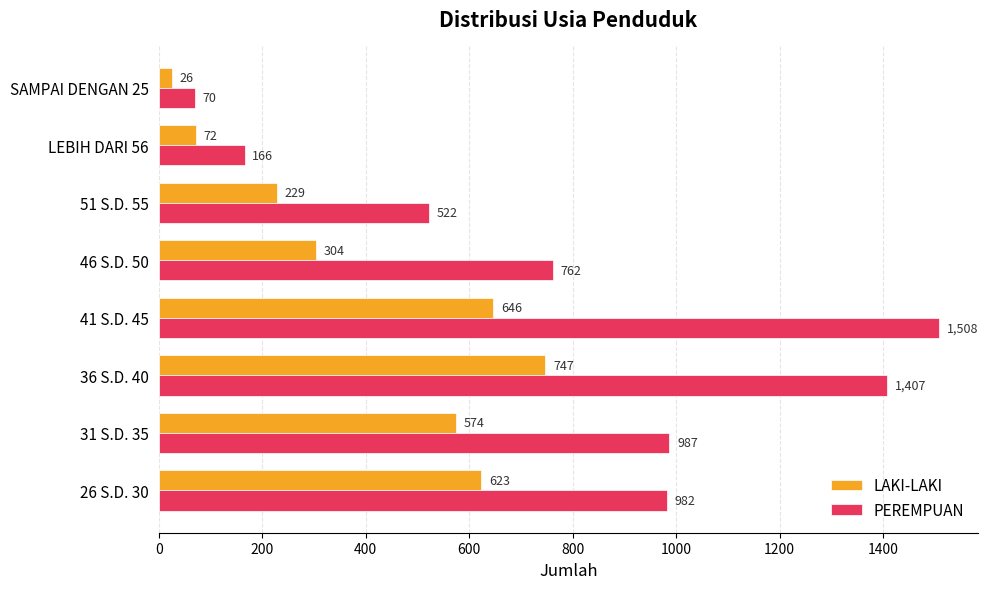

How many distinct data groups are displayed?

2